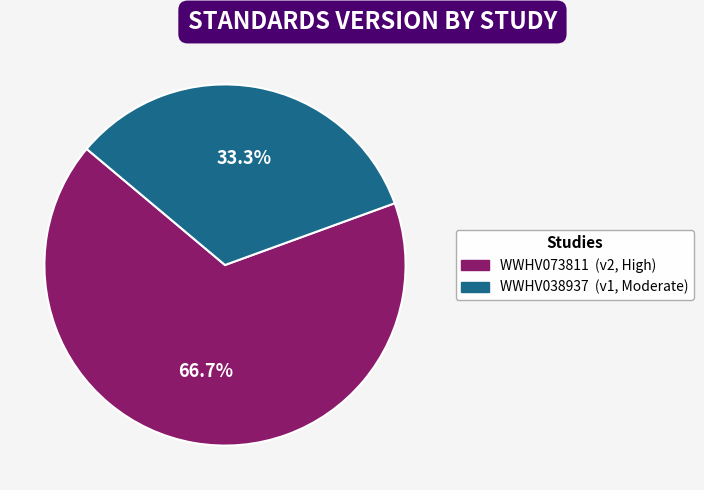

Does any single category account for the majority?

Yes